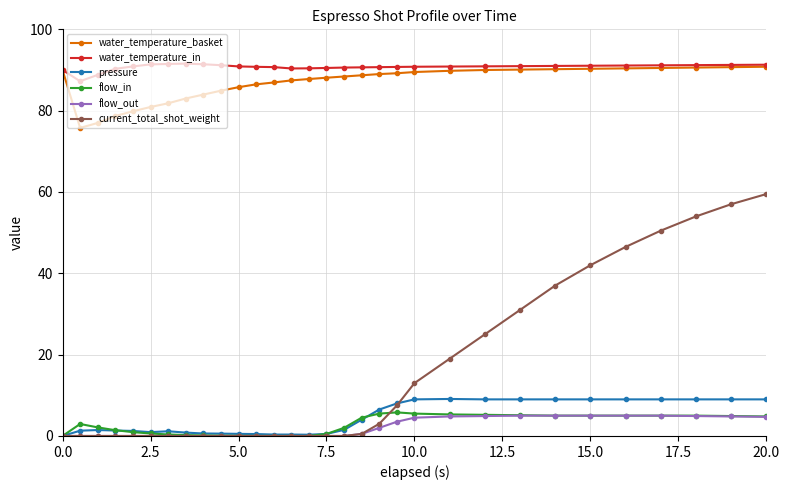

True or false: water_temperature_in and flow_out intersect in this chart.

False